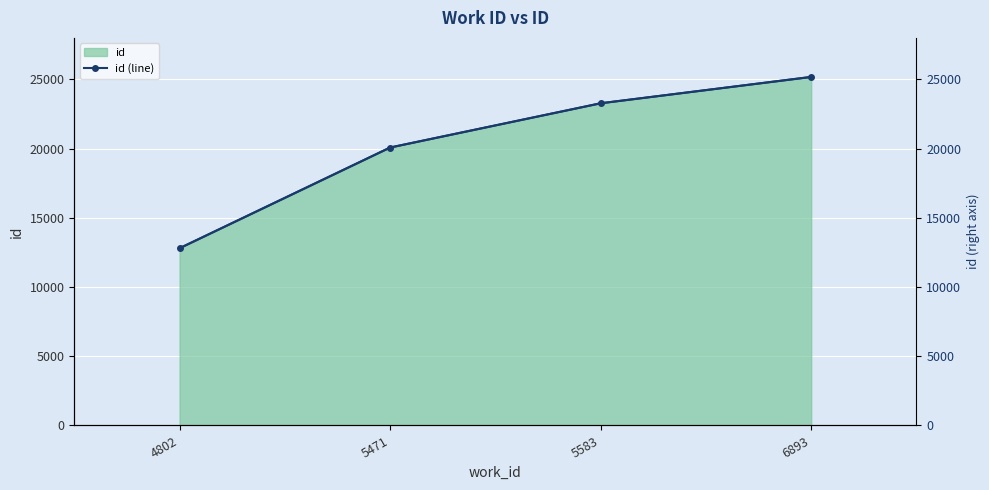

Count the number of data series in this chart.

1